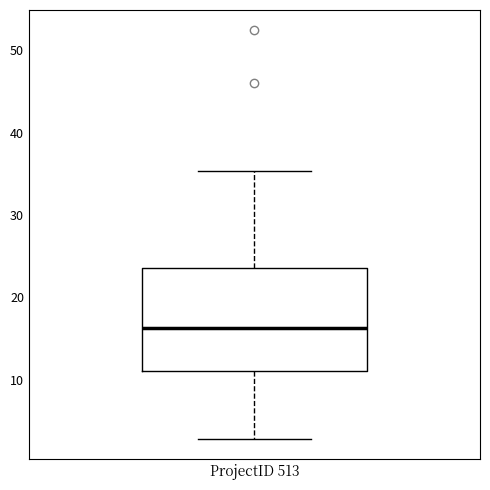

Where is the lower edge of the box for ProjectID 513 on the y-axis? The values are not printed on the chart, so give them approximately, as read against the axis.

11